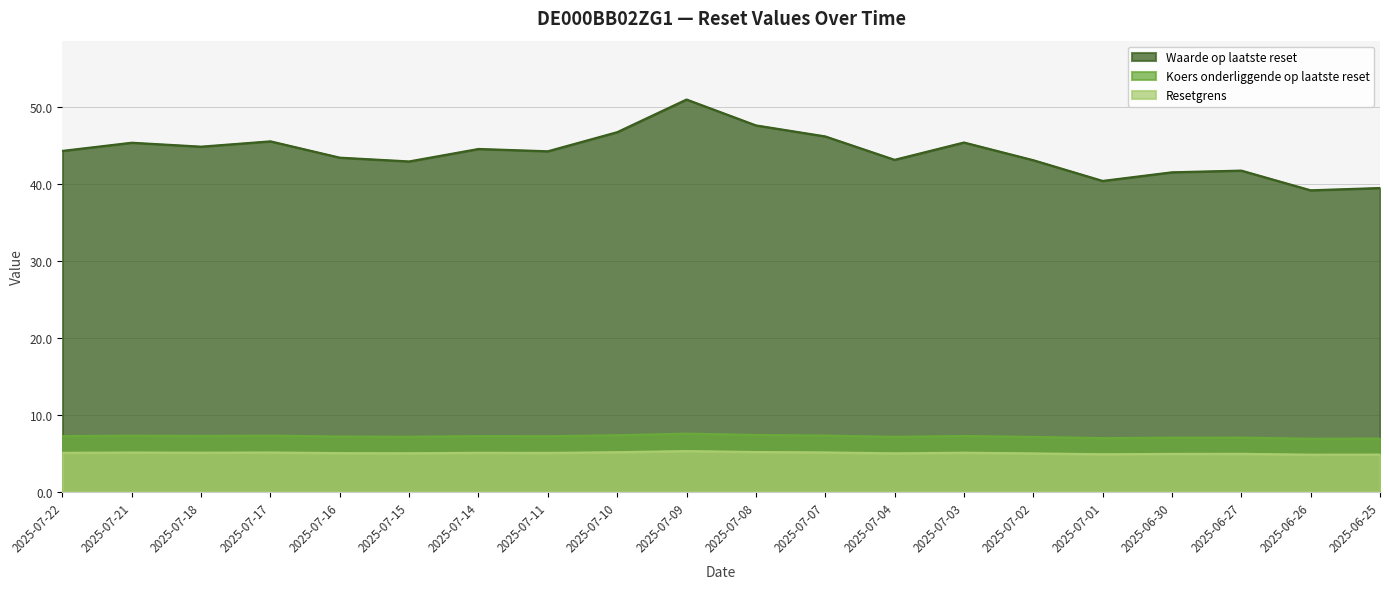

What is the label of the 3rd point from the left?

2025-07-18